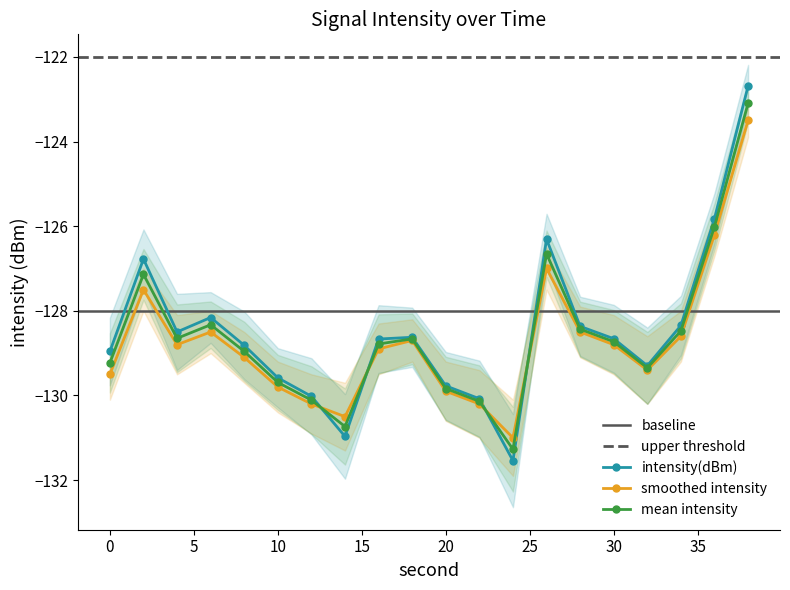

What is the difference between the second highest and second lowest values in the intensity(dBm) series?

5.1